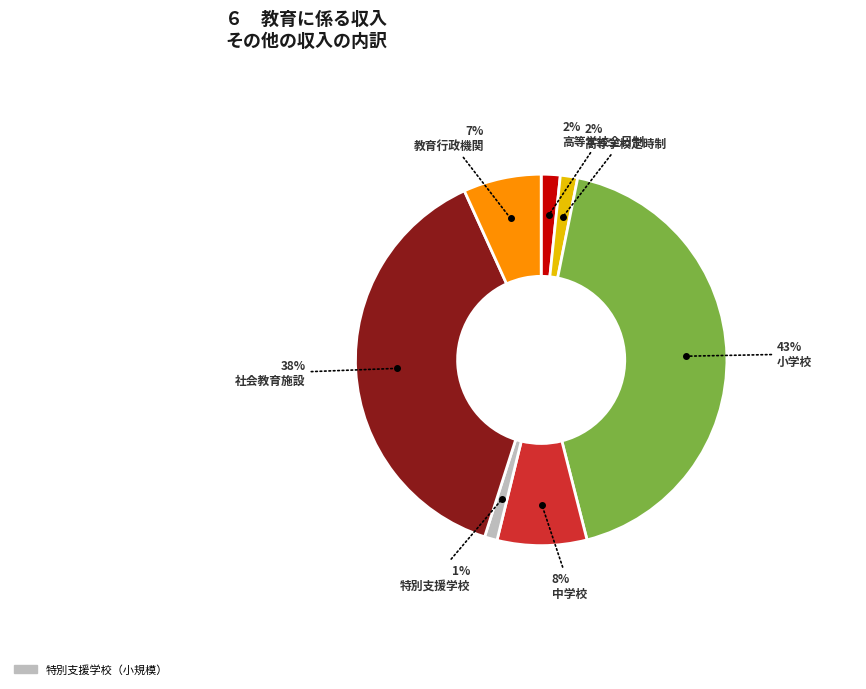

To the nearest percent, what is the difference between the largest and smallest slice percentages?

42%